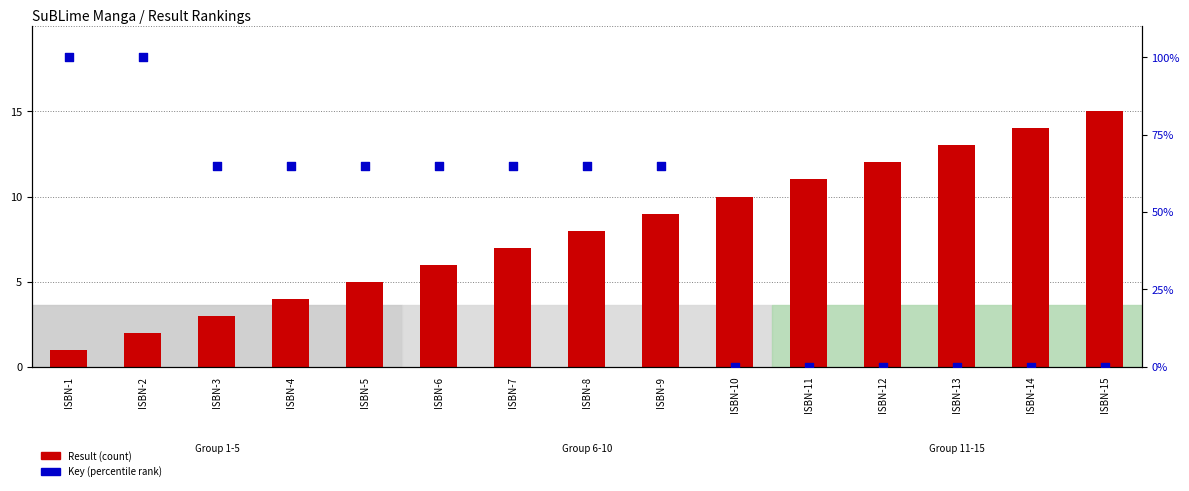

What is the total value across all series at ISBN-14?

14.0